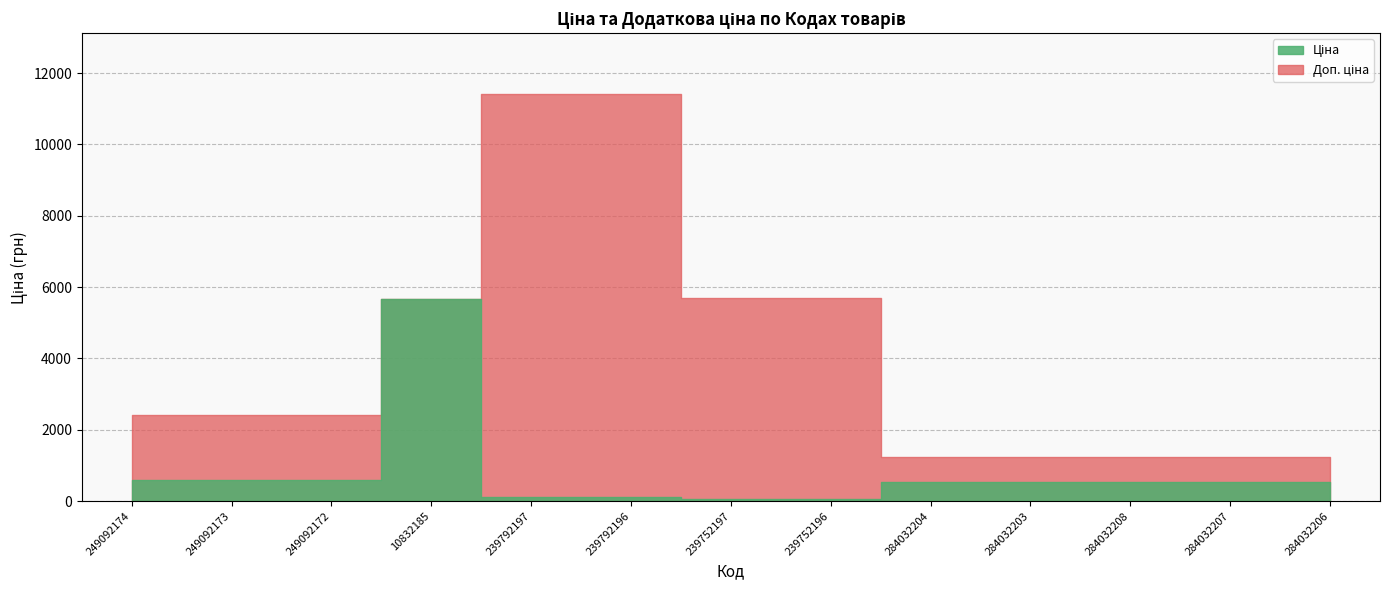

The value of Доп. ціна at 239752197 is 3730.0. True or false?

False